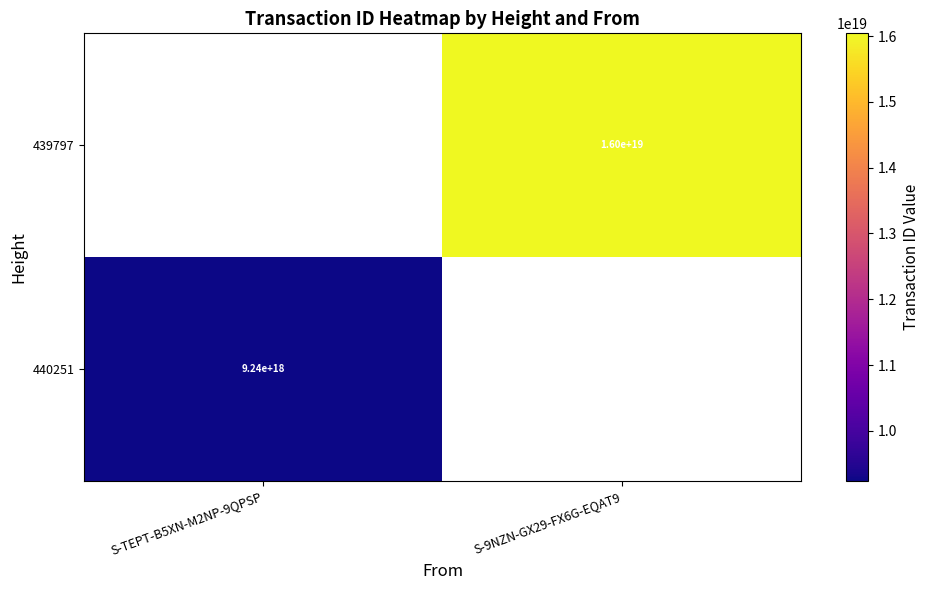

At which label does 440251 reach its minimum?

S-TEPT-B5XN-M2NP-9QPSP